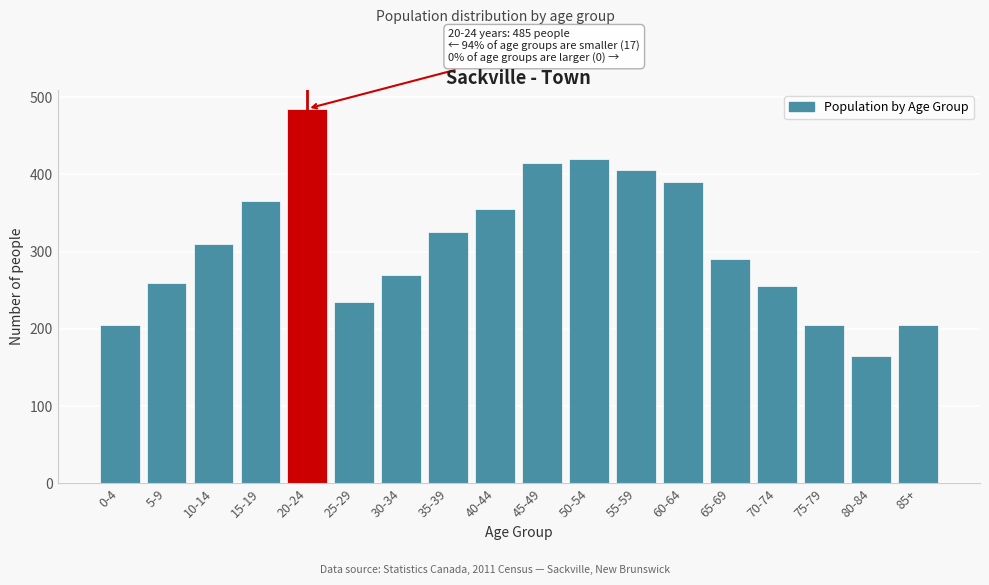

Reading left to right, transcribe all the data shown in this chart.

0-4=205	5-9=260	10-14=310	15-19=365	20-24=485	25-29=235	30-34=270	35-39=325	40-44=355	45-49=415	50-54=420	55-59=405	60-64=390	65-69=290	70-74=255	75-79=205	80-84=165	85+=205